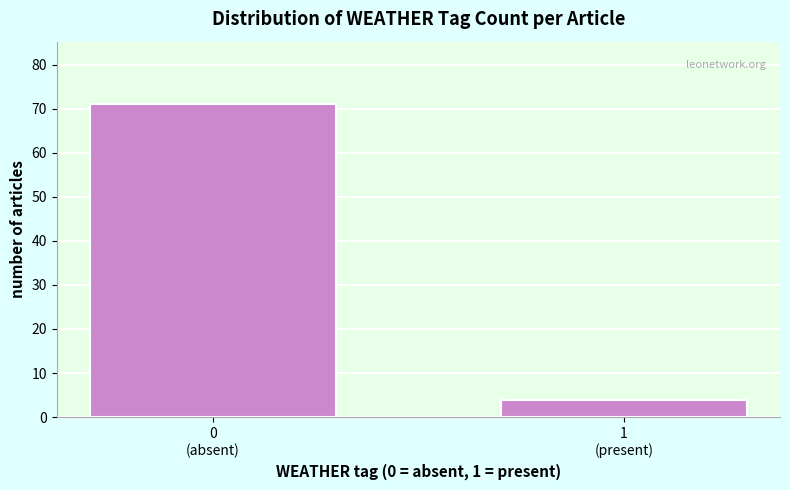

Reading right to left, what are all the values shown in this chart?

4	71